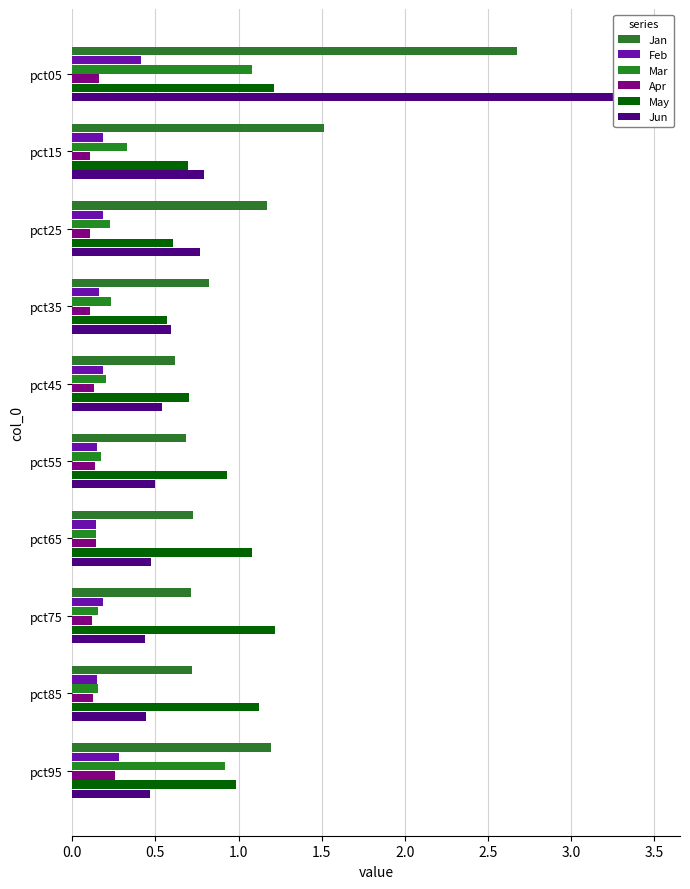

What is the maximum value for Apr?

0.3